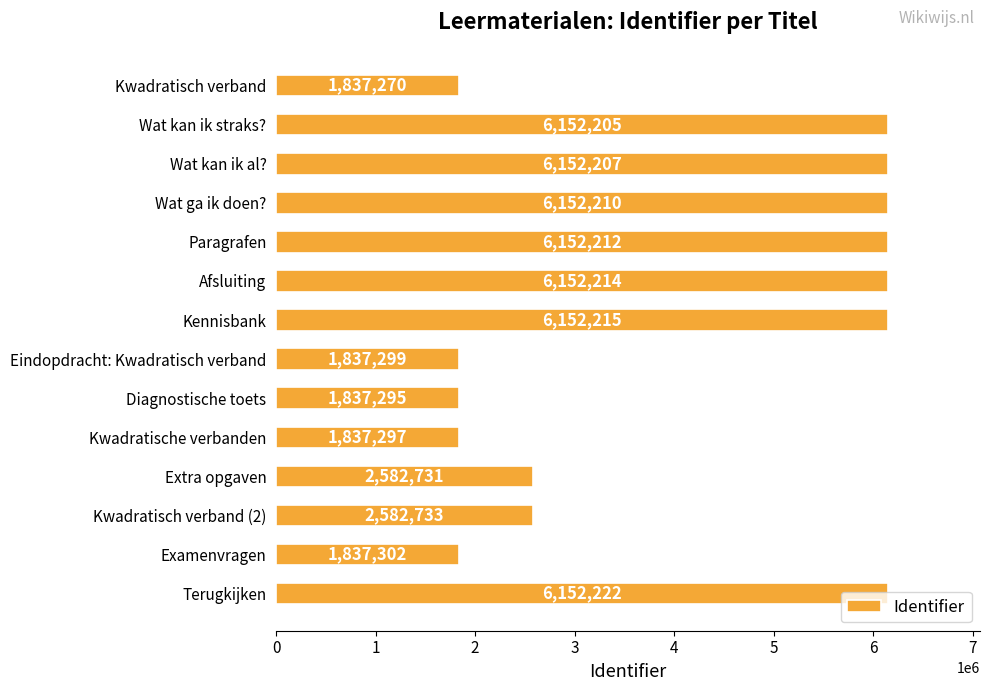

Are the bars horizontal?

Yes